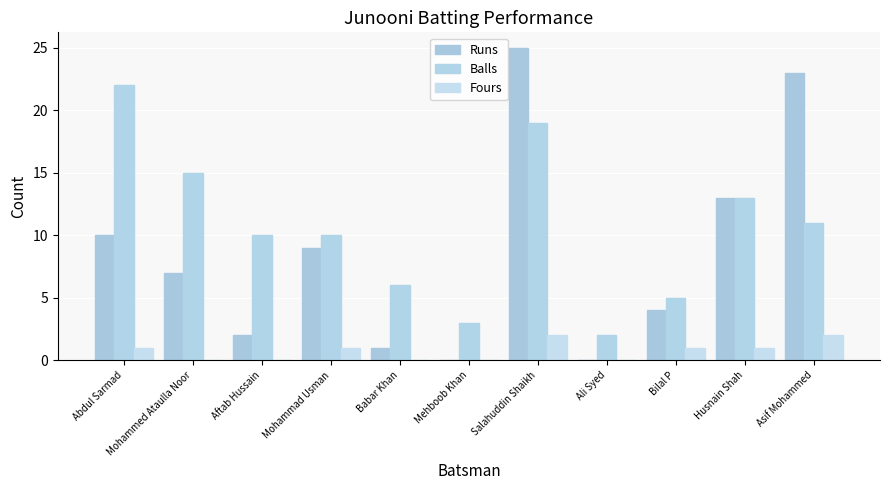

Reading left to right, transcribe all the data shown in this chart.

Runs: 10	7	2	9	1	0	25	0	4	13	23
Balls: 22	15	10	10	6	3	19	2	5	13	11
Fours: 1	0	0	1	0	0	2	0	1	1	2